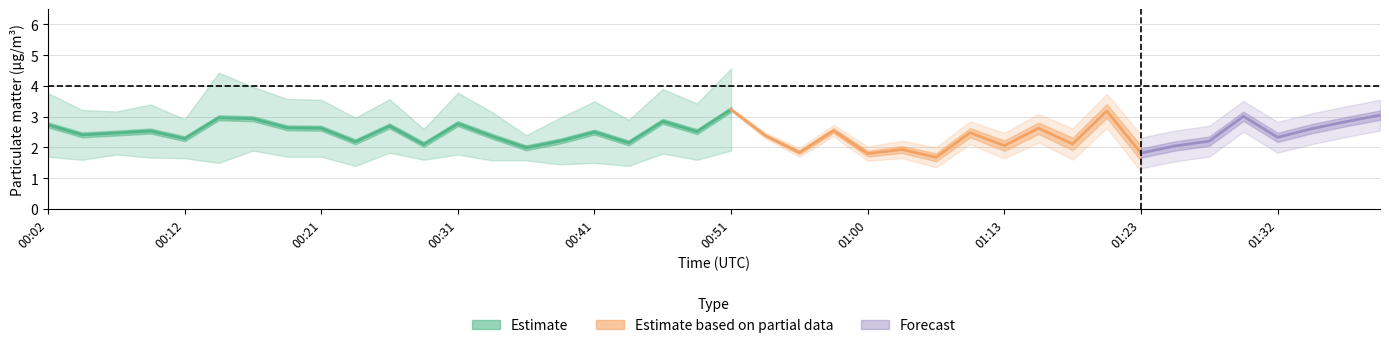

Is it true that P1 equals 4.2 at 00:53?

False